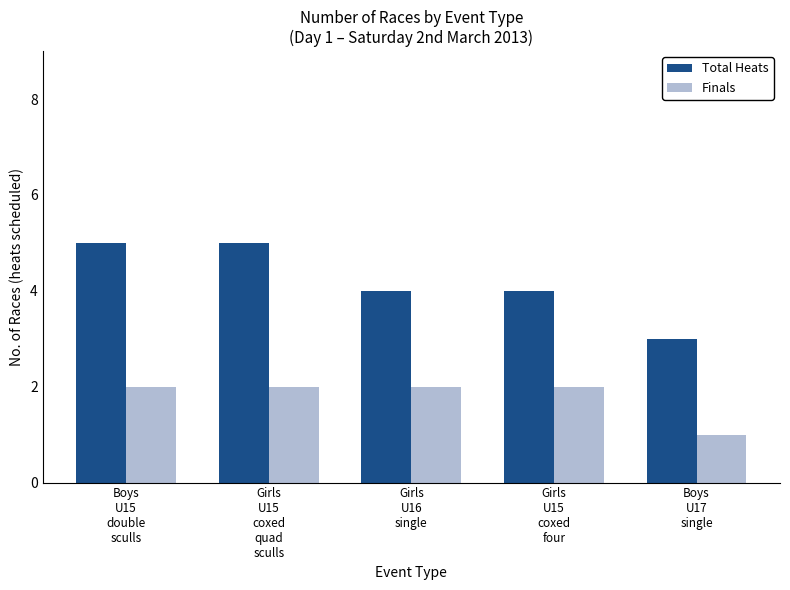

Is the value of Total Heats at Girls
U15
coxed
quad
sculls greater than the value of Finals at Girls
U15
coxed
quad
sculls?

Yes